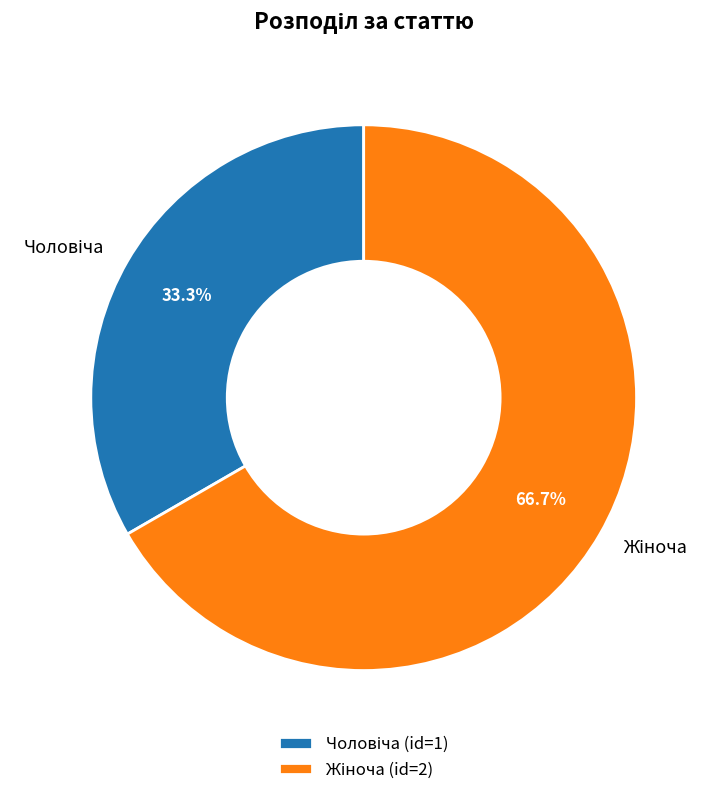

Is there any slice that represents more than half of the pie?

Yes